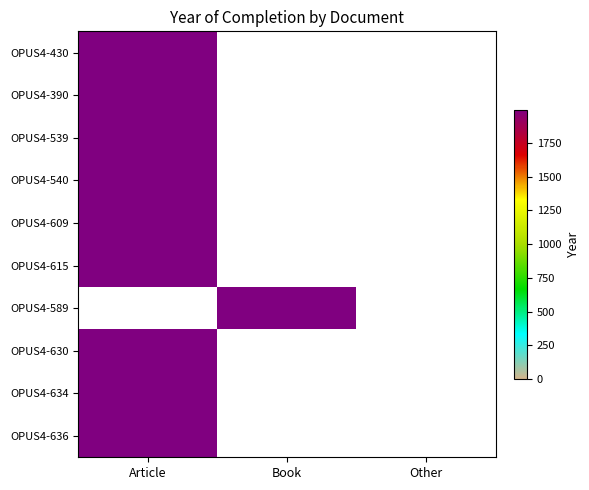

Which series changed the most between Article and Book?

OPUS4-430